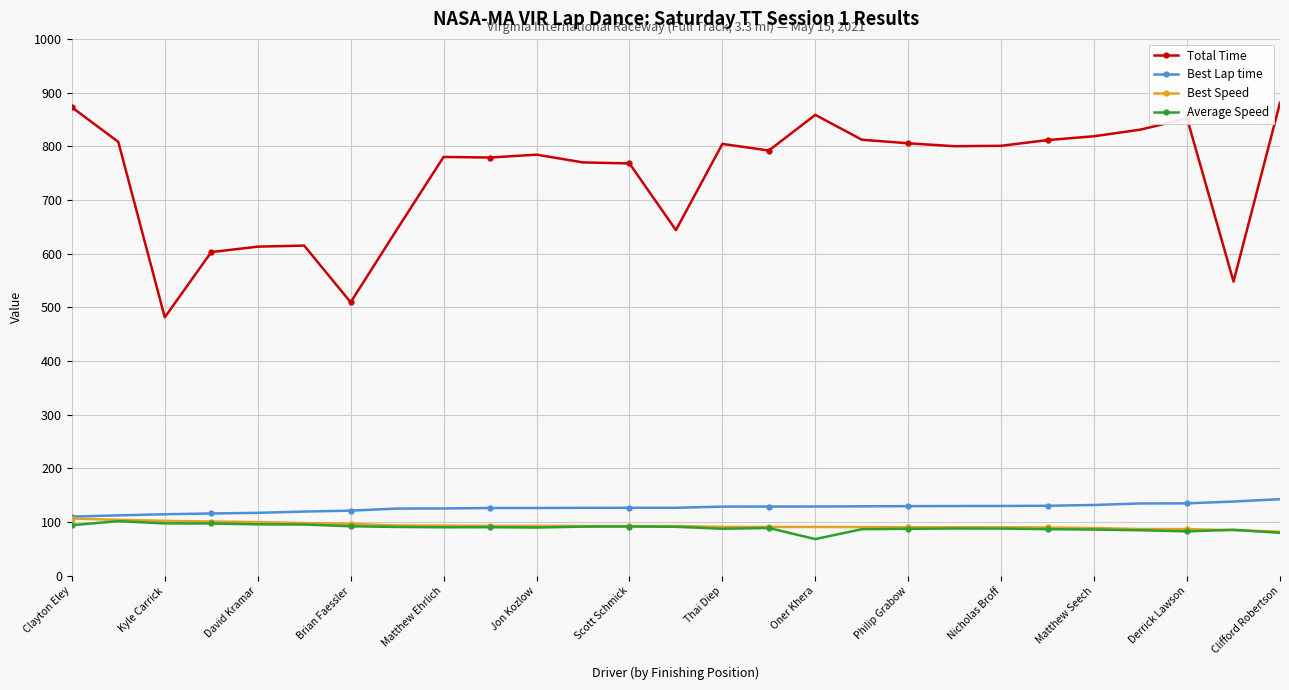

True or false: Total Time and Best Speed cross at least once.

False